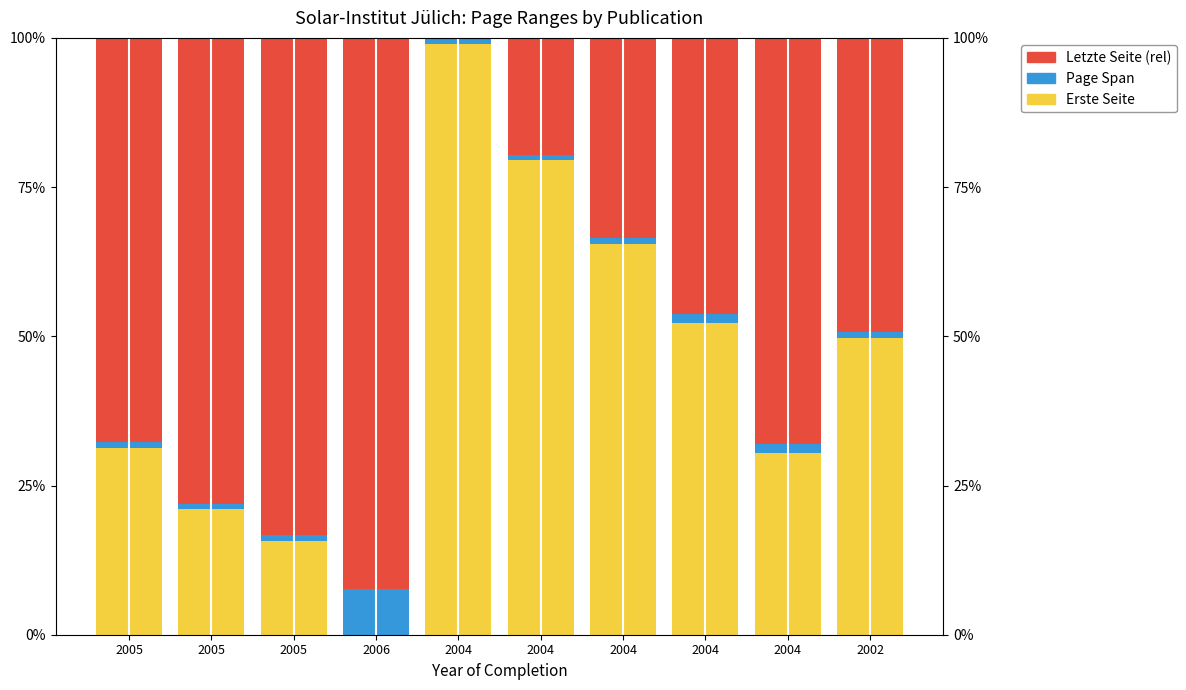

What is the average value of the Erste Seite series?

44.5